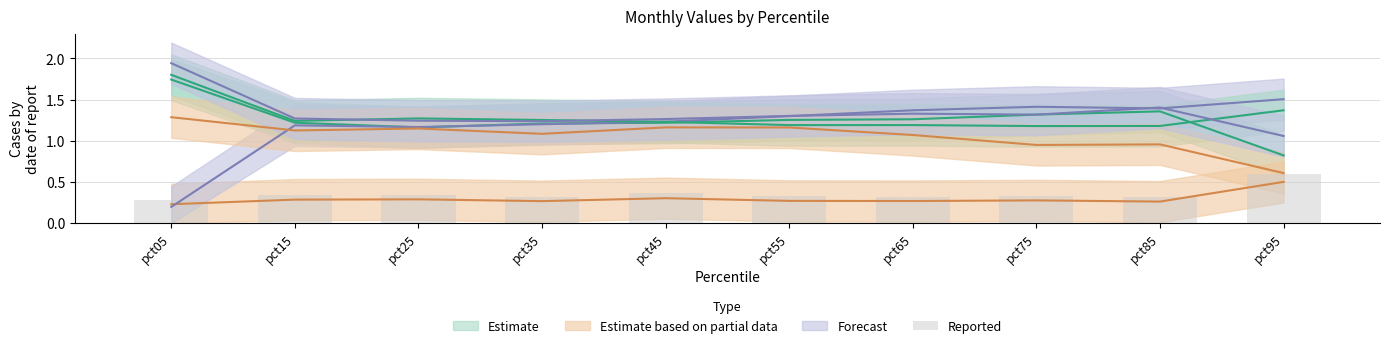

Are the bars horizontal?

No